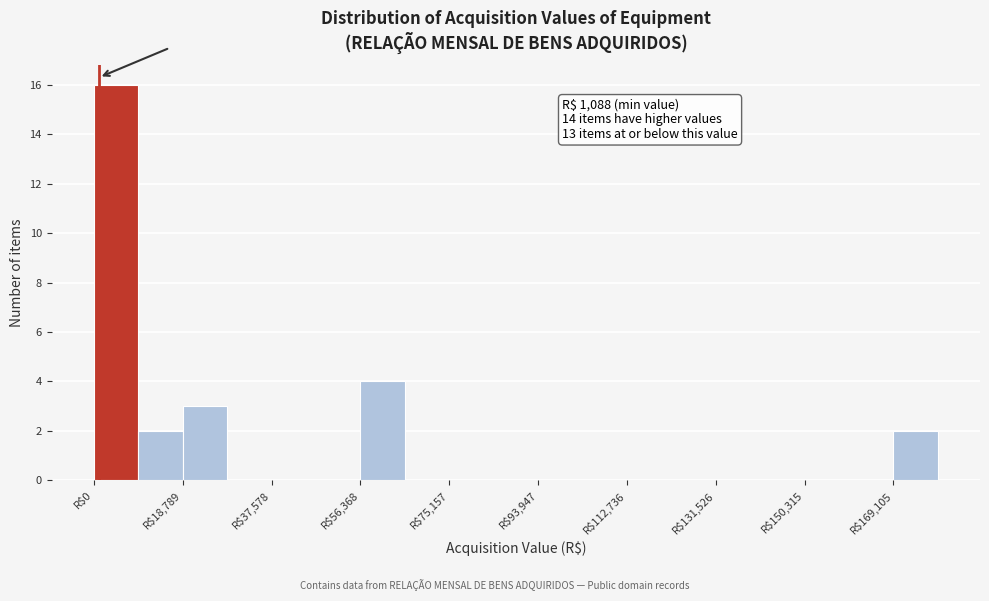

Which range on the x-axis has the tallest bar?

0 to 10000